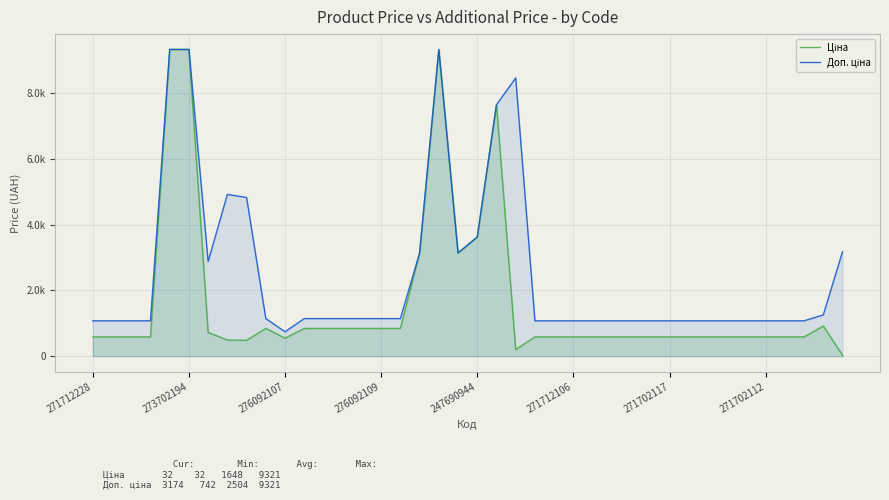

What are all the series names shown in the legend?

Ціна, Доп. ціна